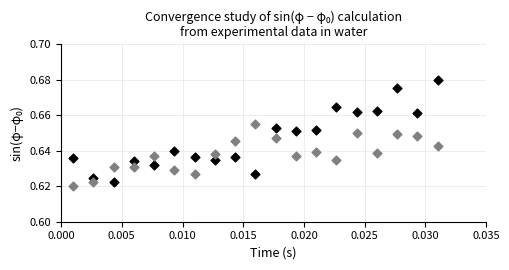

How many points are shown in the scatter plot?

38